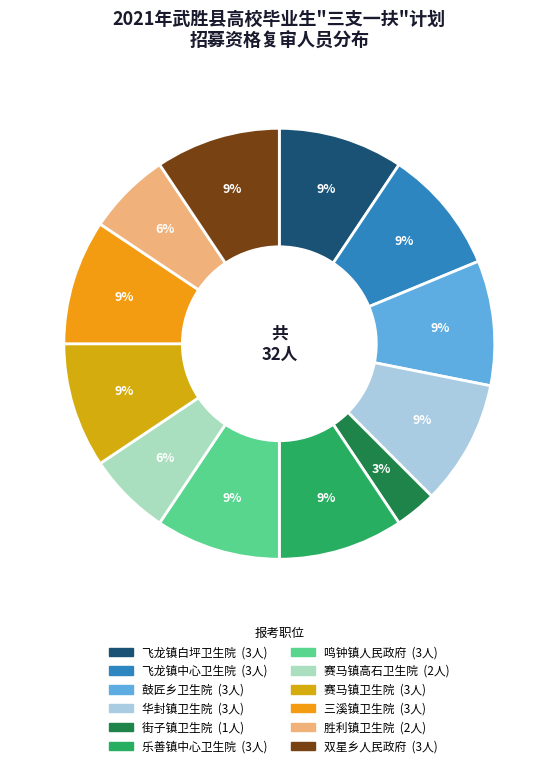

What is the total percentage of 街子镇卫生院 and 赛马镇卫生院?

12.5%